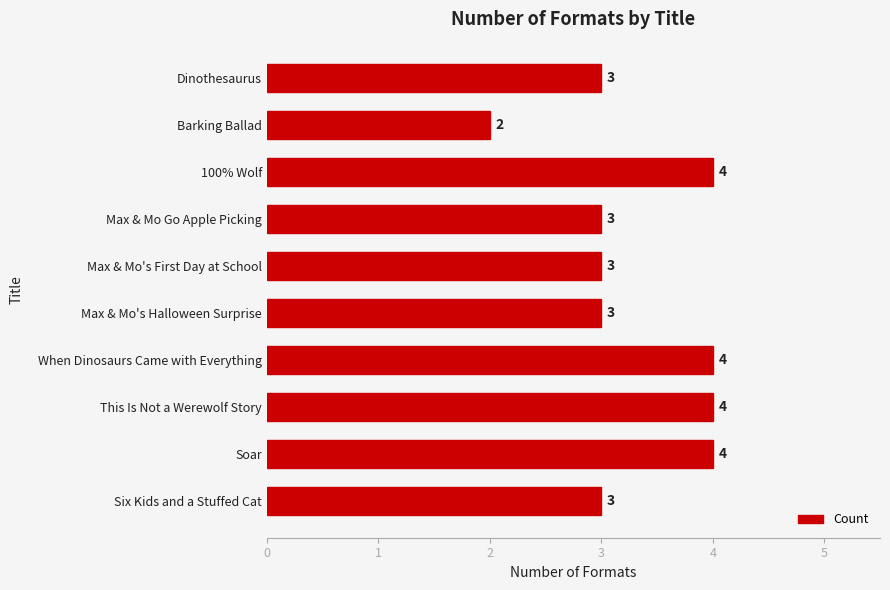

How many bars are there in total?

10